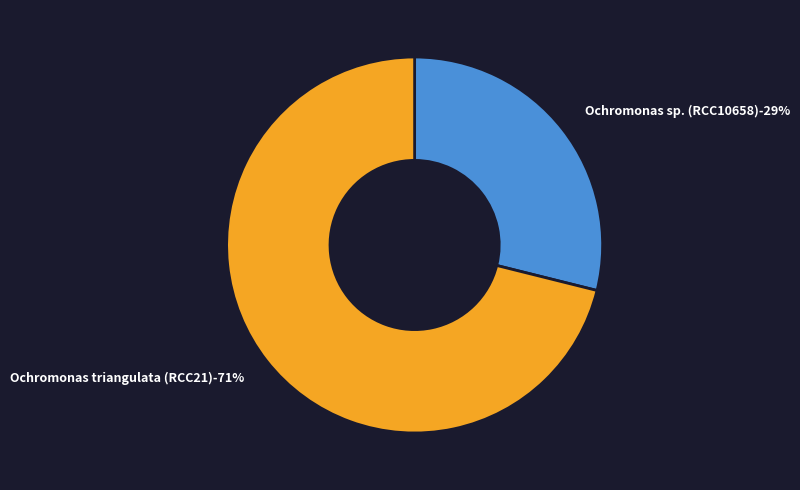

What portion of the pie excludes Ochromonas triangulata (RCC21)?

28.9%